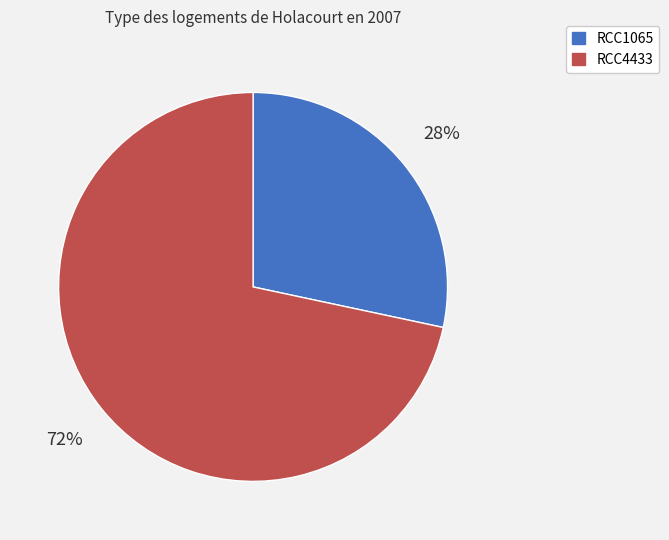

Does RCC1065 represent more than half of the total?

No